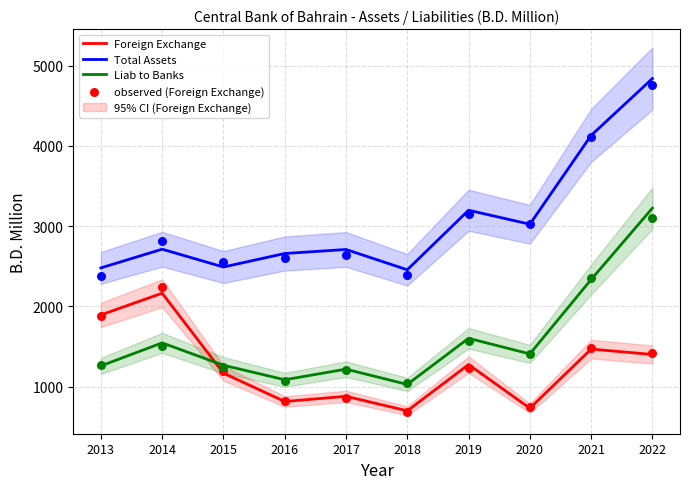

At how many categories does at least one series exceed 1929?

10